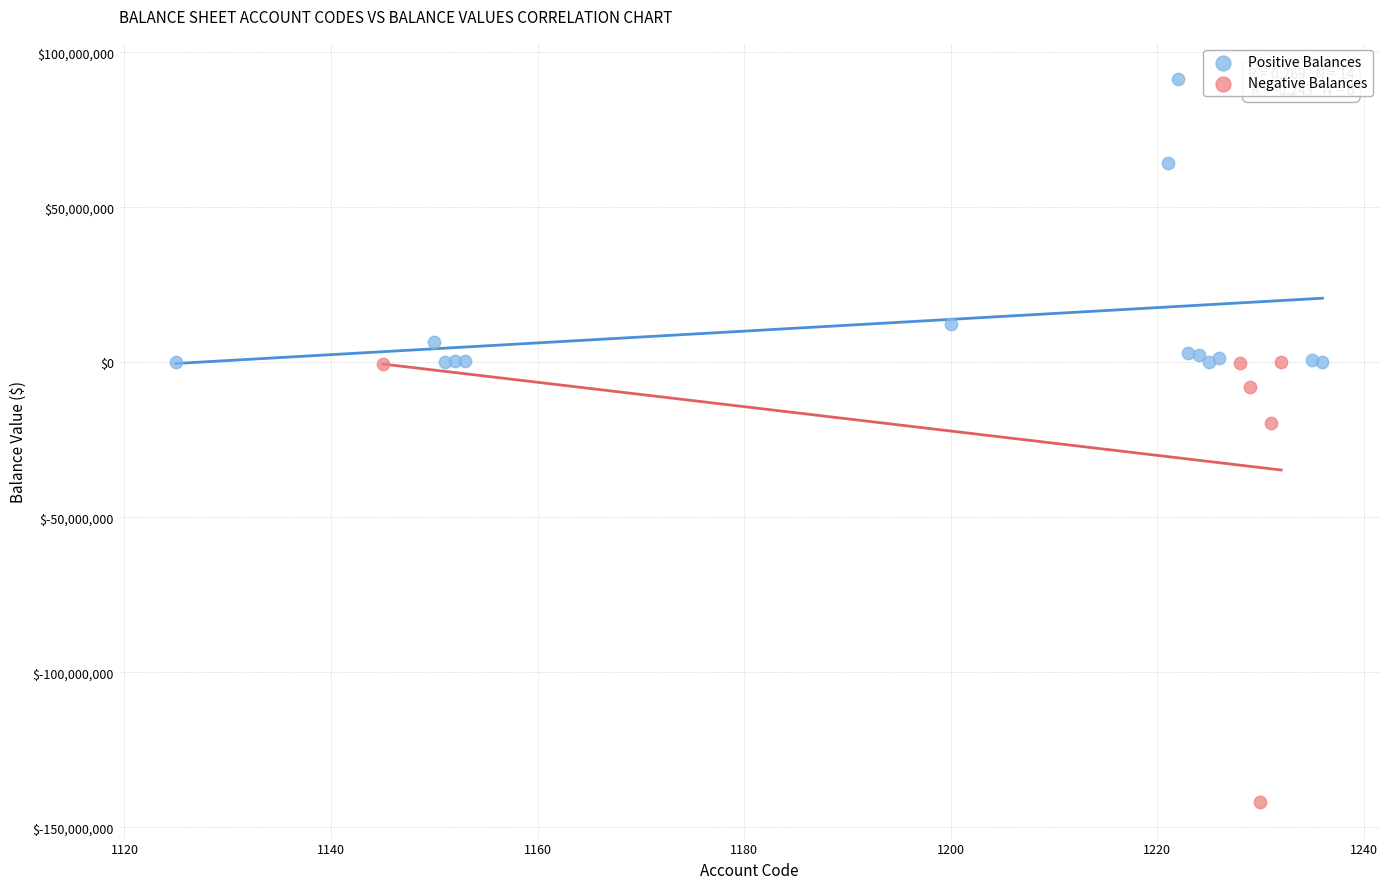

Which series reaches the minimum Y coordinate?

Negative Balances